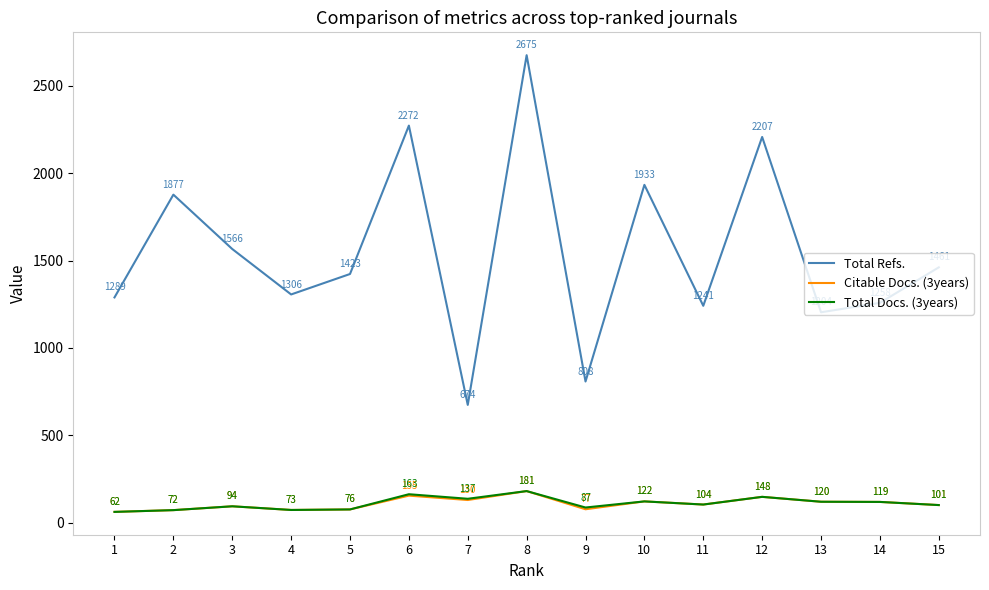

Is it true that Total Refs. equals 1423 at 5?

True